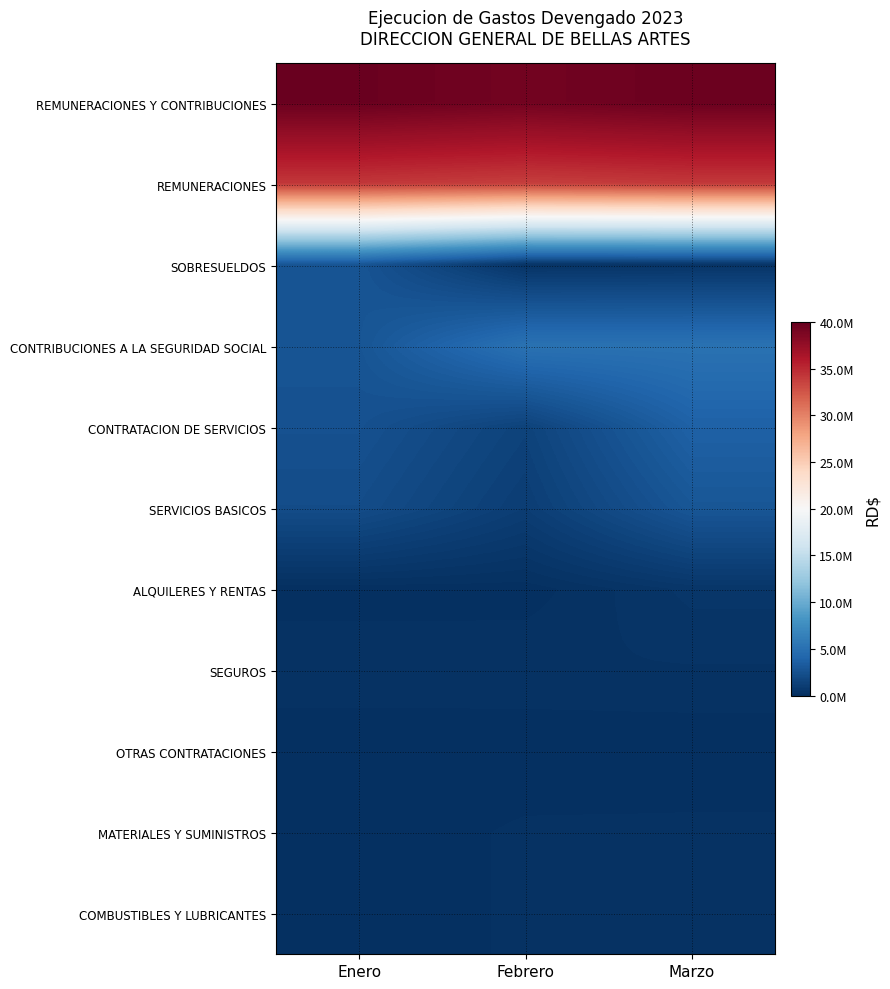

At how many categories does at least one series exceed 20275771?

3